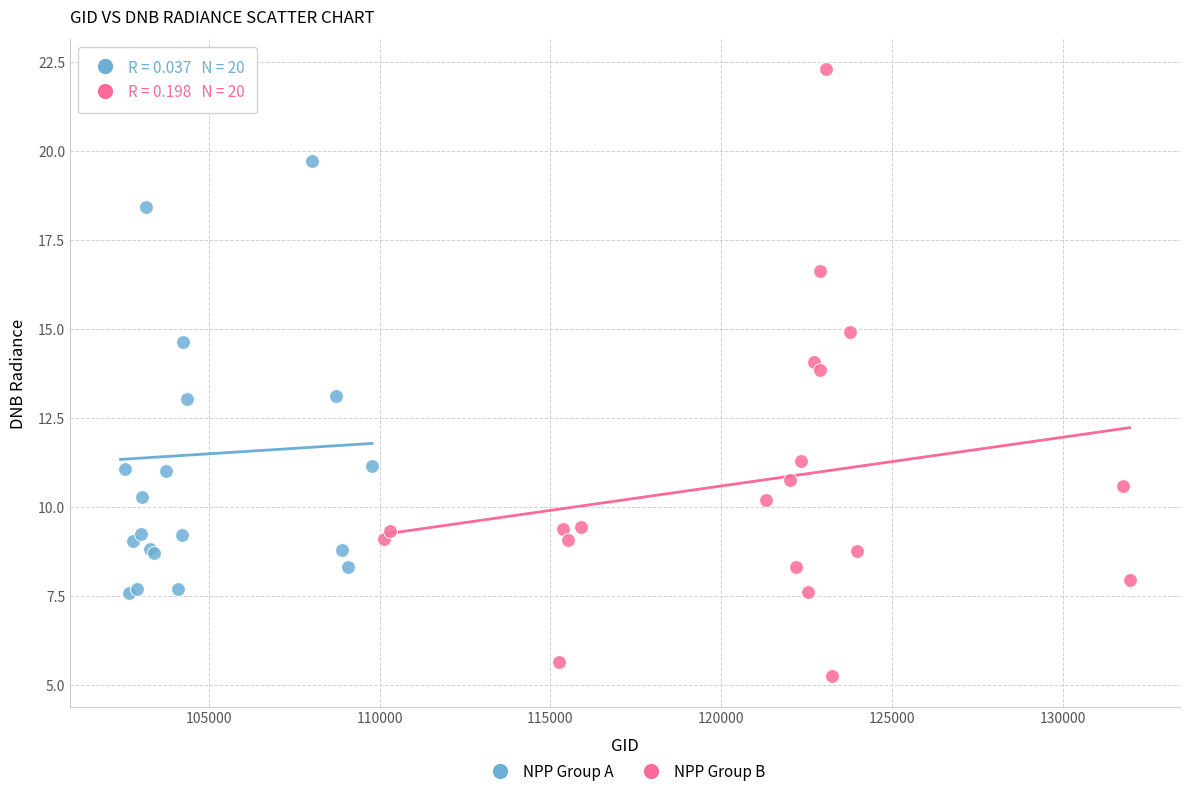

What are all the series names shown in the legend?

NPP Group A, NPP Group B